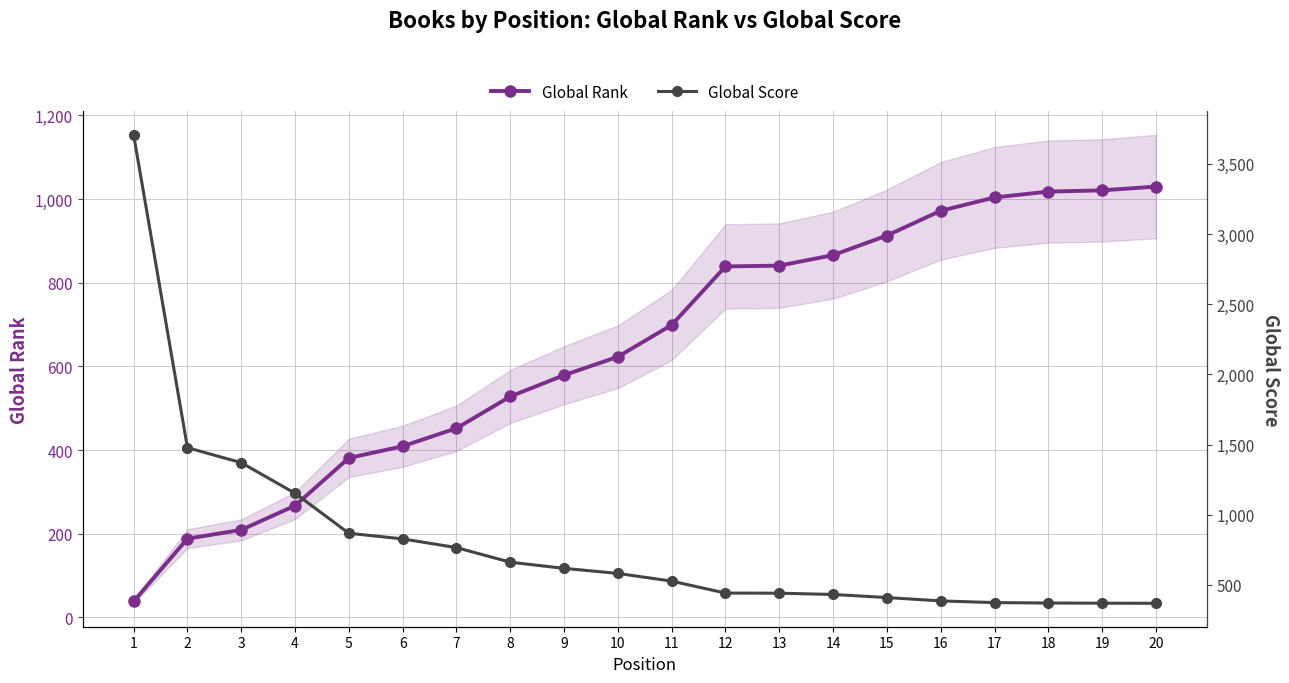

Is the value of Global Rank at 2 greater than the value of Global Score at 11?

No